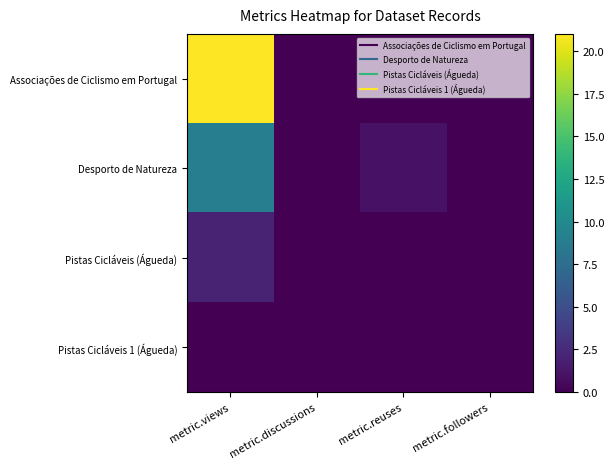

Which series has the largest total across all categories?

Associações de Ciclismo em Portugal